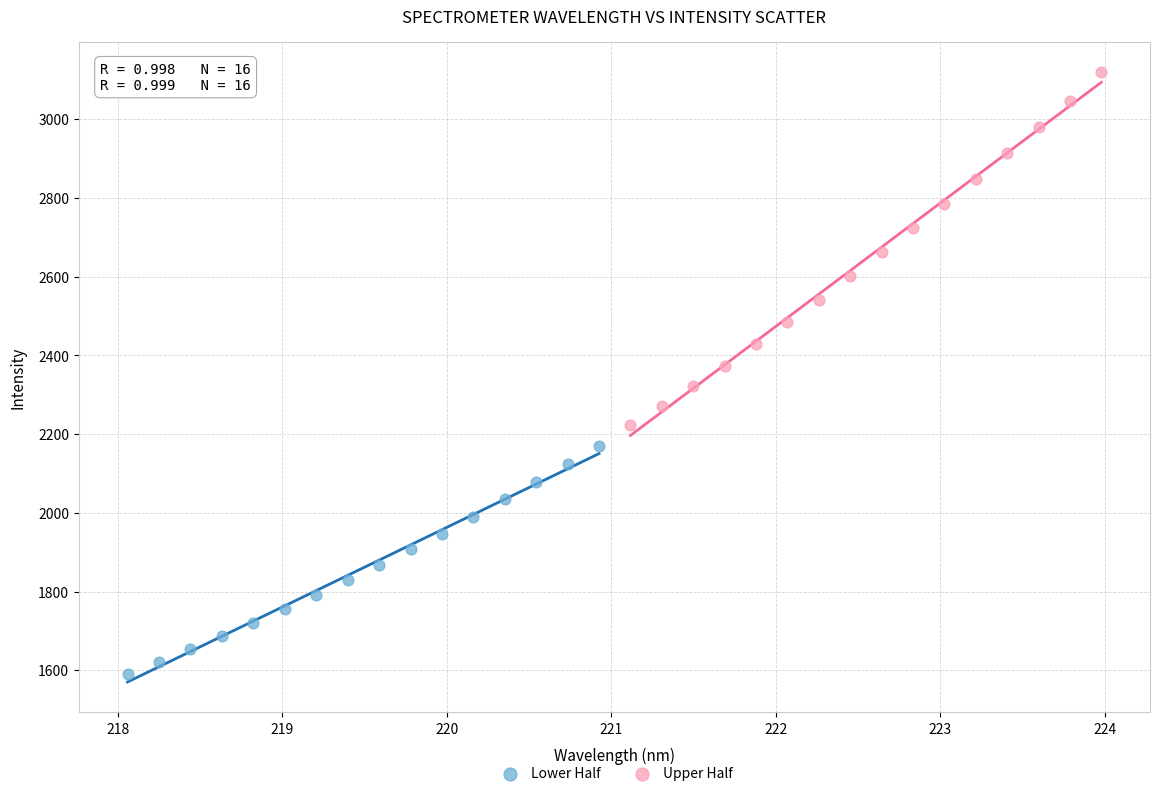

Which series reaches the maximum Y coordinate?

Upper Half